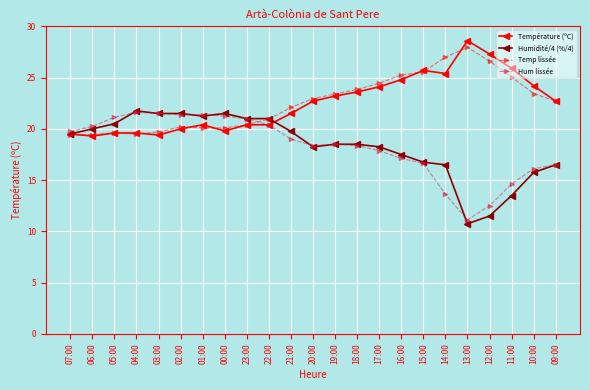

What is the difference between the Température (ºC) values at 05:00 and 16:00?

5.2